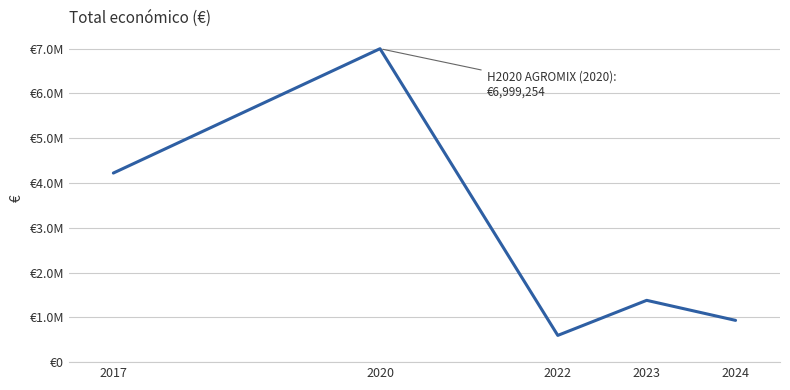

Does the chart display data point markers on the line(s)?

No